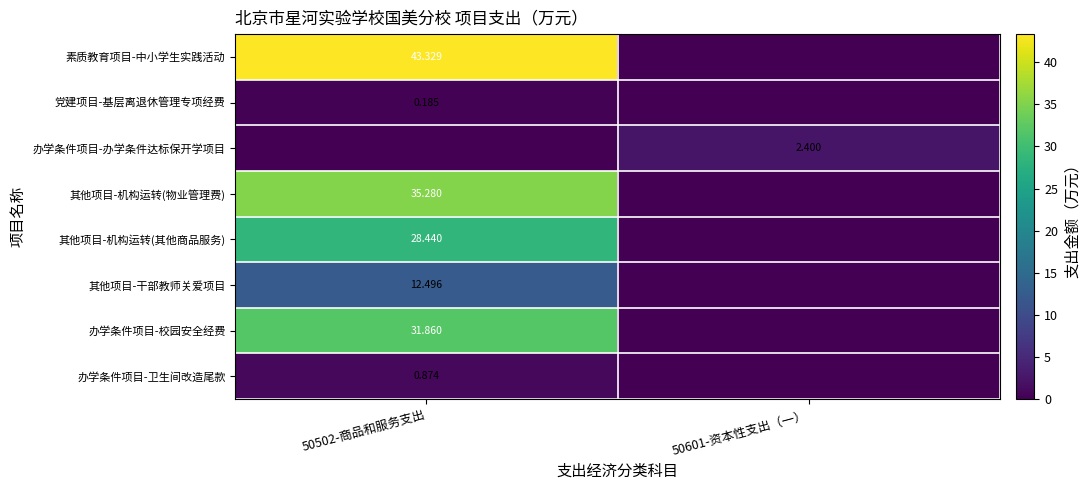

At which category is the sum across all series the highest?

50502-商品和服务支出